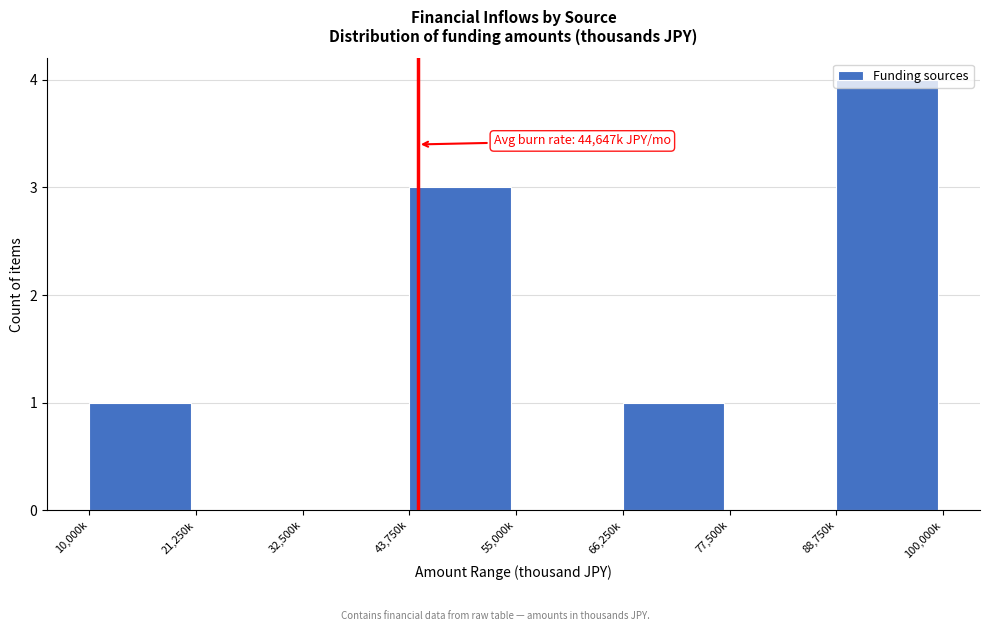

What is the sum of all values?

9